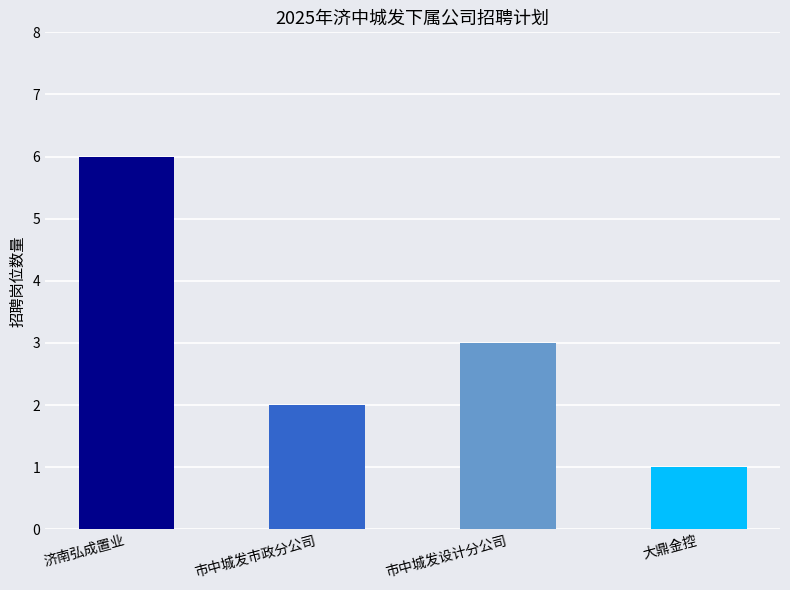

The chart shows a value of 2 at 市中城发市政分公司. True or false?

True